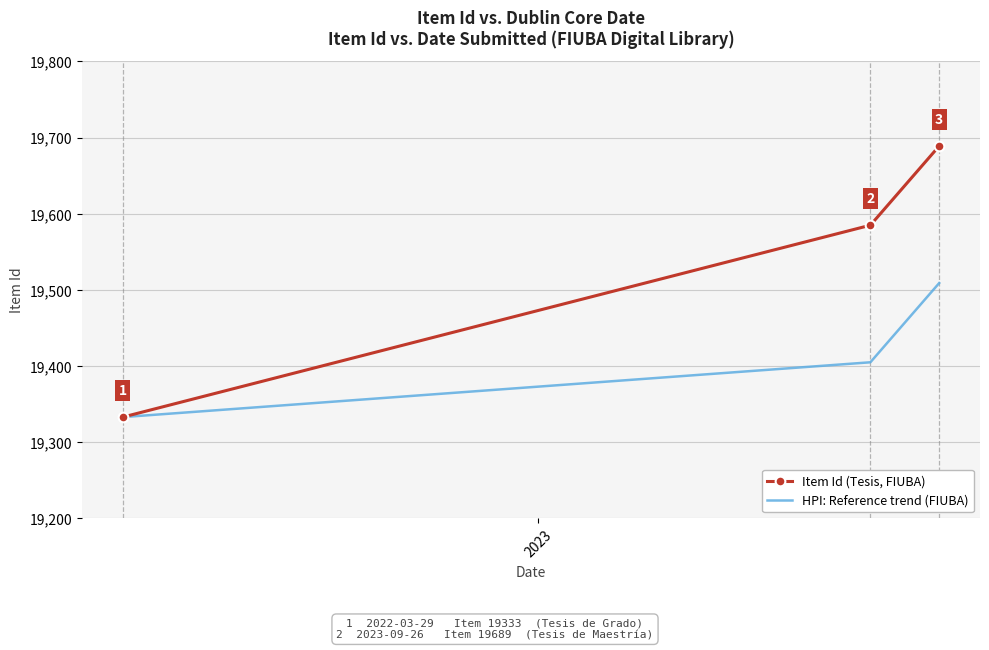

Rank the series by their average value, from lowest to highest.

HPI: Reference trend (FIUBA), Item Id (Tesis, FIUBA)